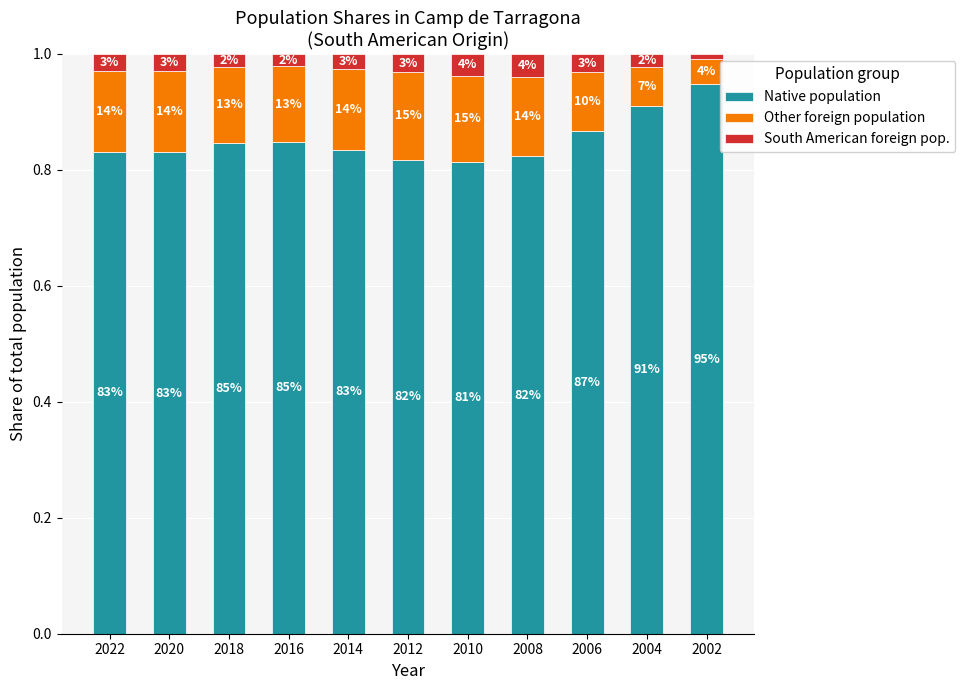

How many bars are there in total?

11